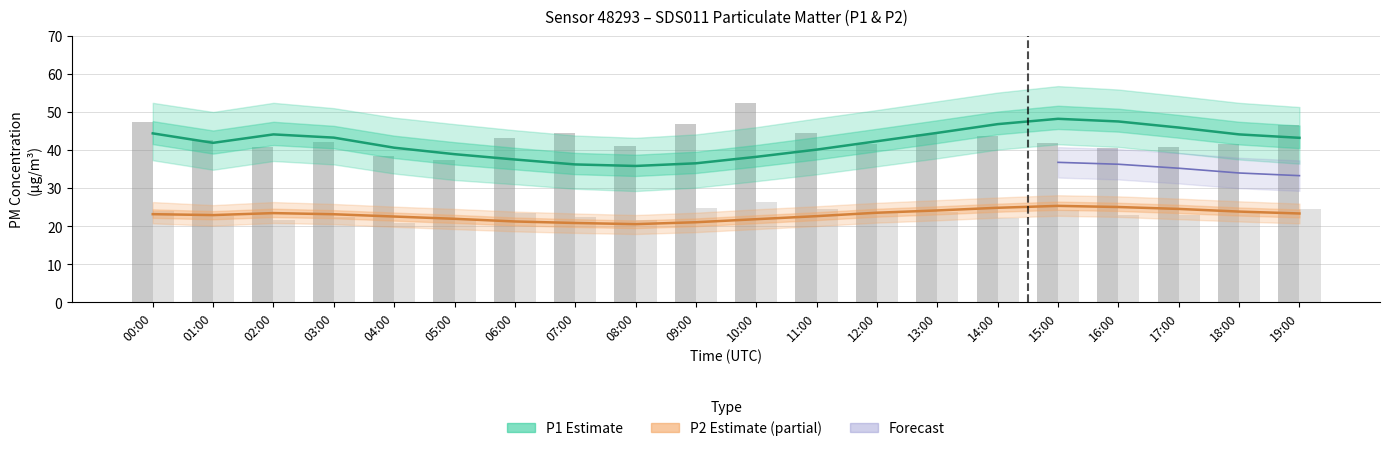

Which category has the lowest value across all series?

08:00